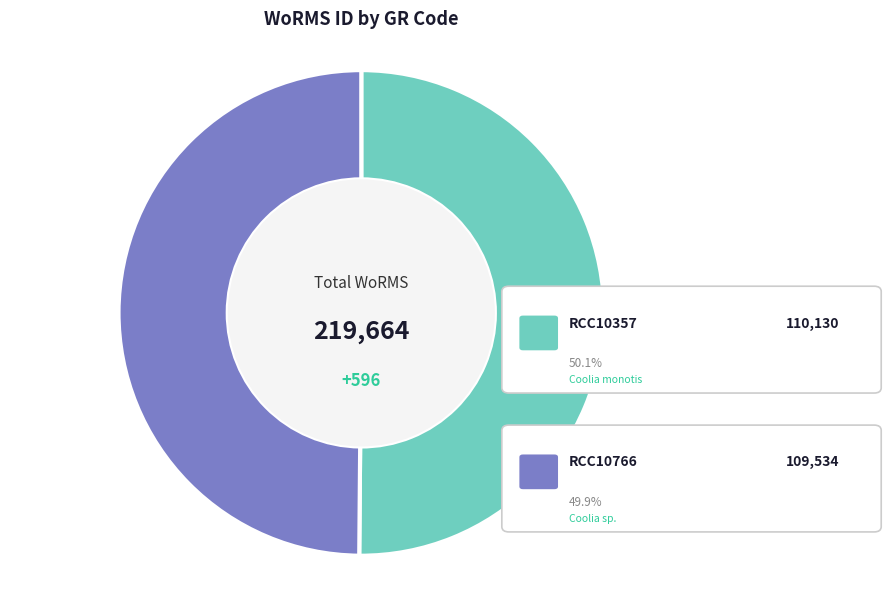

Count the number of slices in the pie.

2